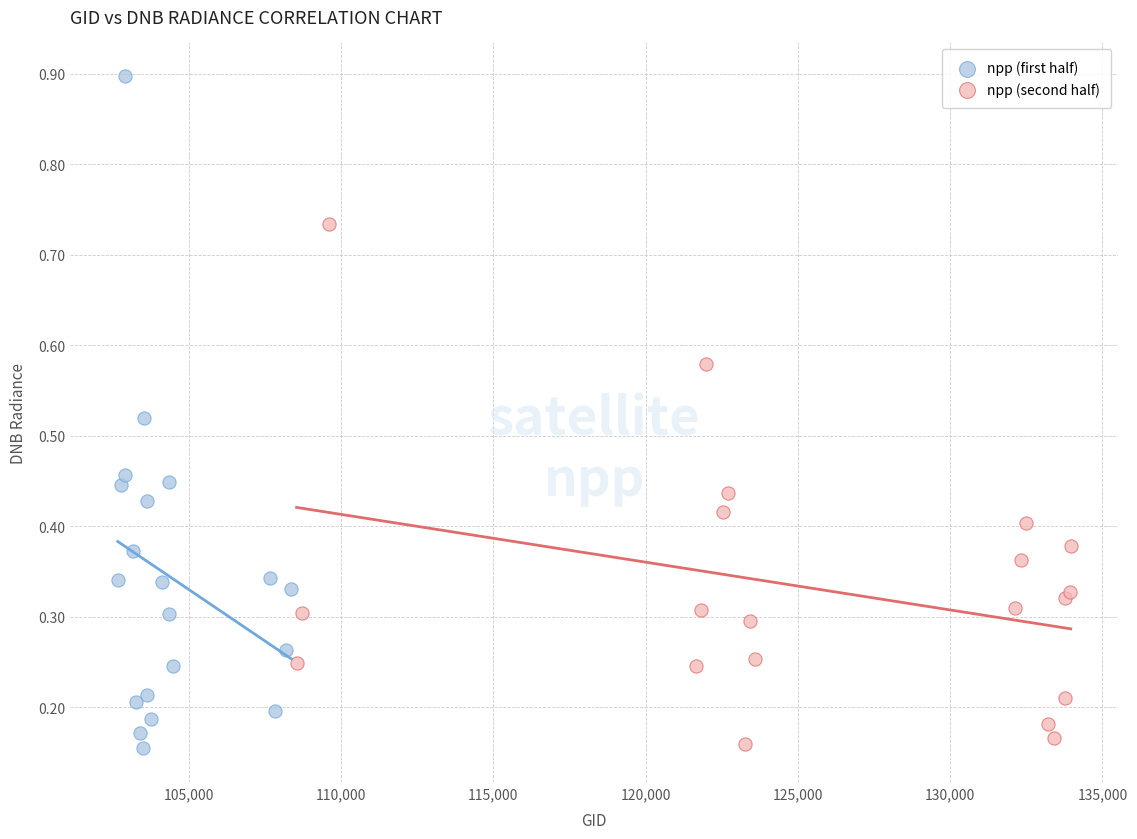

Which series contains the highest Y value?

npp (first half)